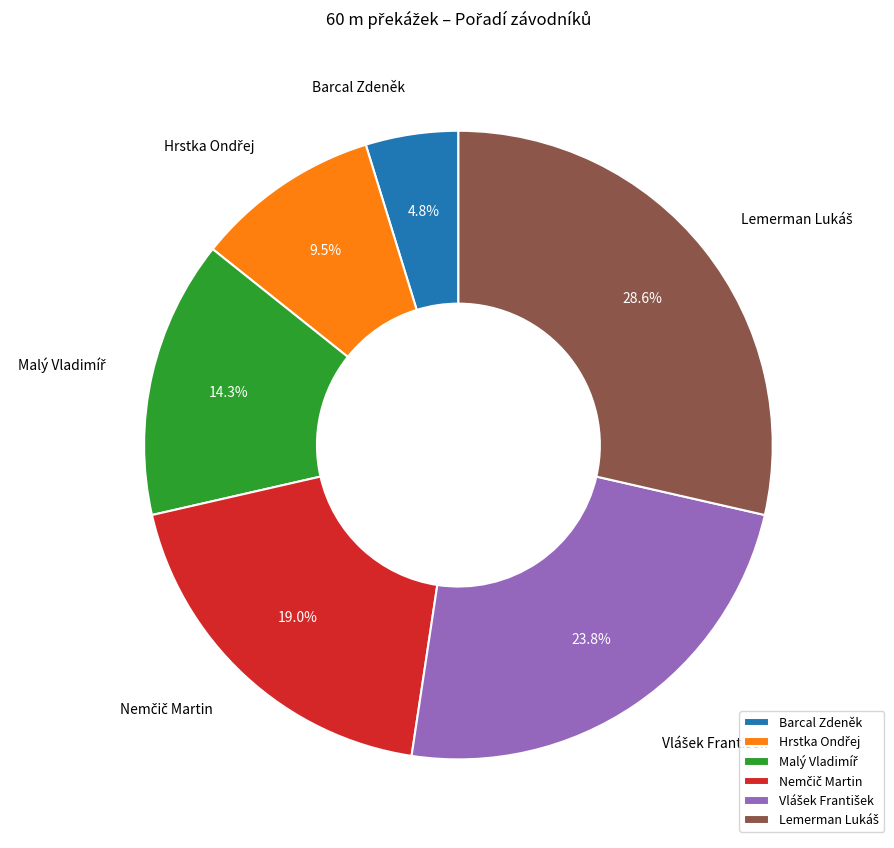

Which slice is the smallest?

Barcal Zdeněk